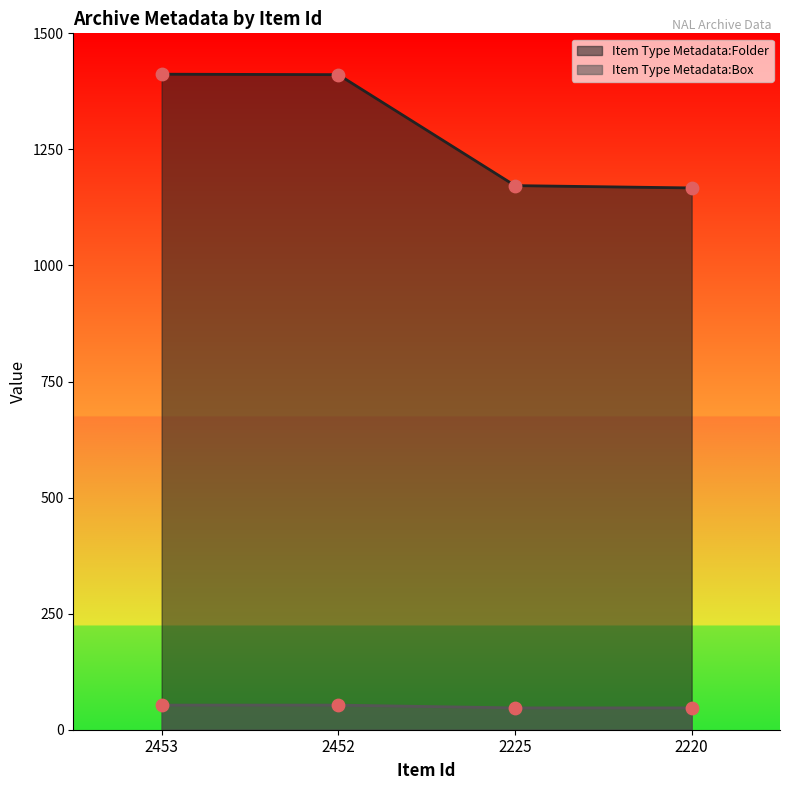

At how many categories does at least one series exceed 875?

4